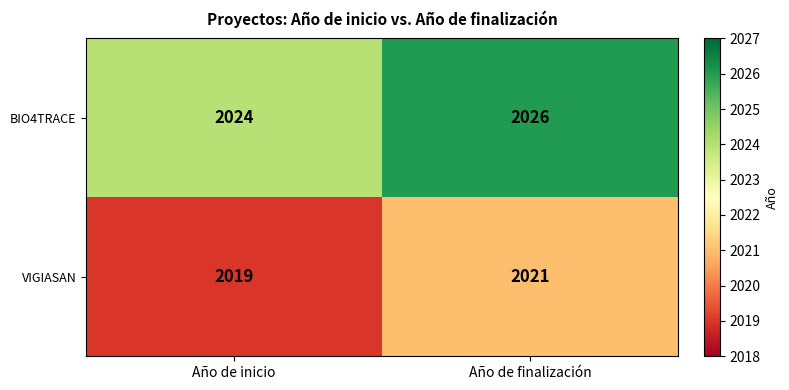

Which category has the lowest value across all series?

Año de inicio